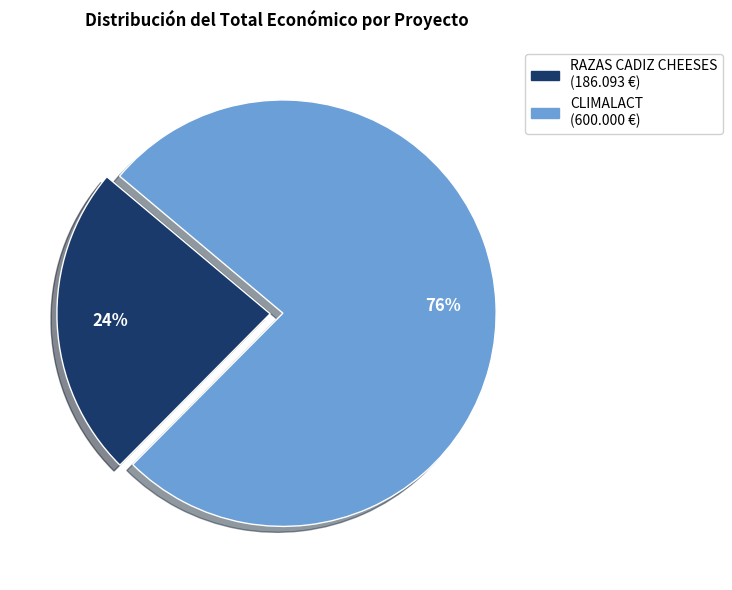

Does any single category account for the majority?

Yes